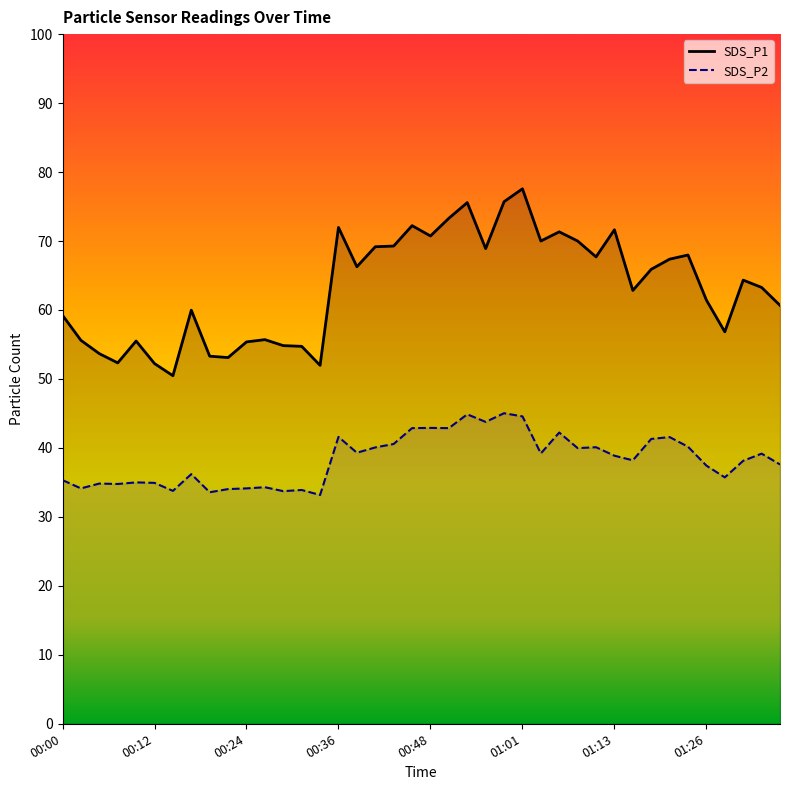

What is the maximum value for SDS_P2?

45.0